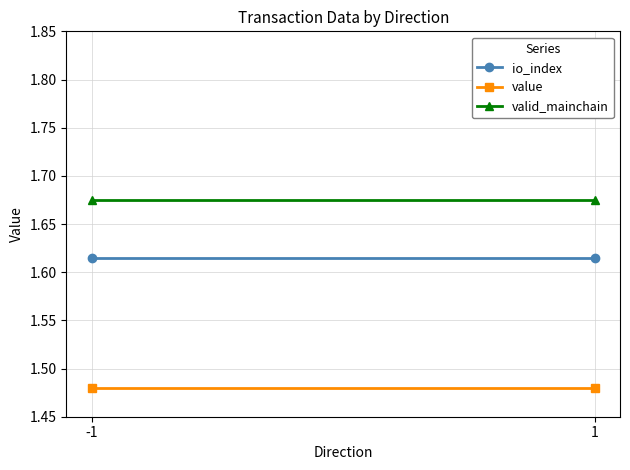

At which category does the chart reach its minimum across all series?

-1